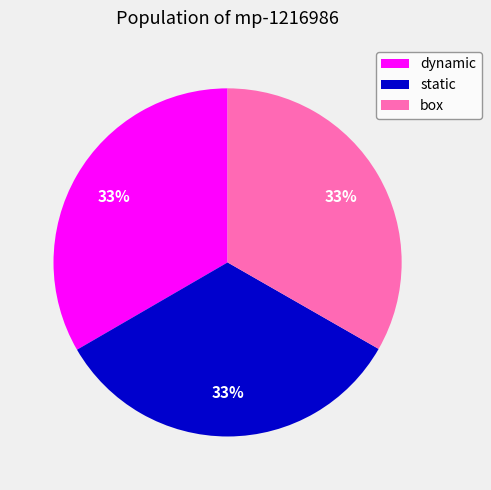

To the nearest percent, what is the combined percentage of box and static?

67%